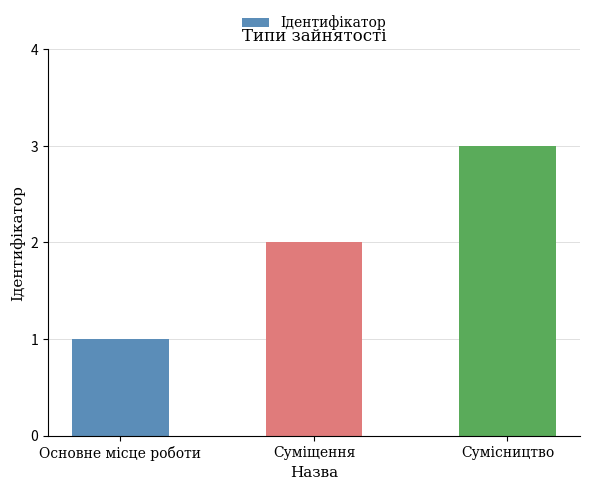

The chart shows a value of 1 at Суміщення. True or false?

False